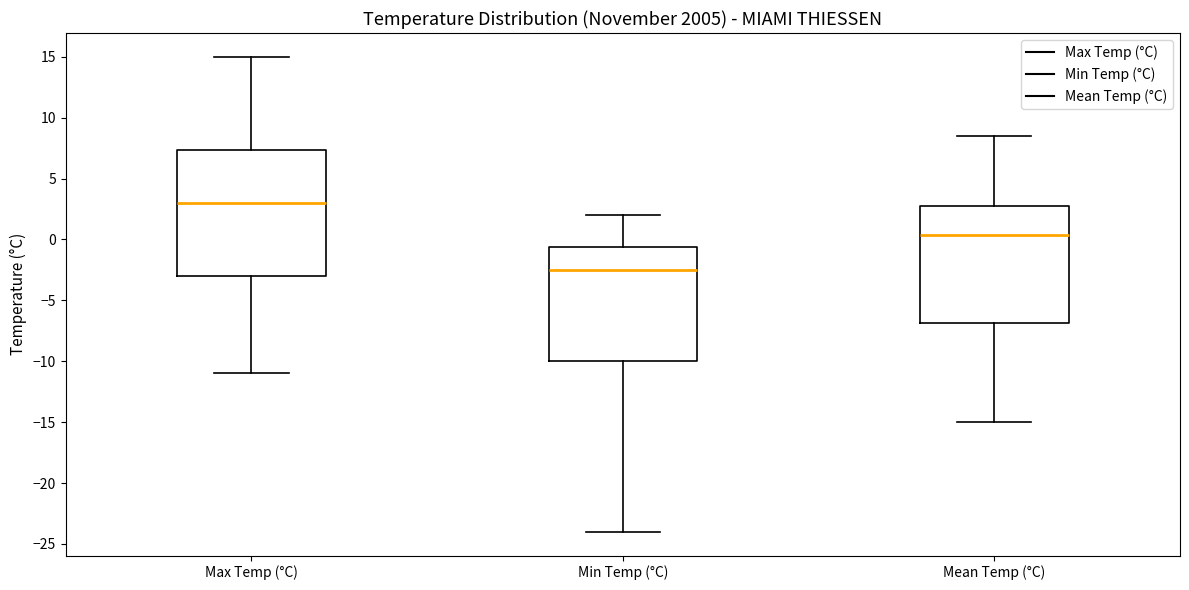

Where does the upper whisker of the box for Mean Temp (°C) end on the y-axis? The values are not printed on the chart, so give them approximately, as read against the axis.

8.5